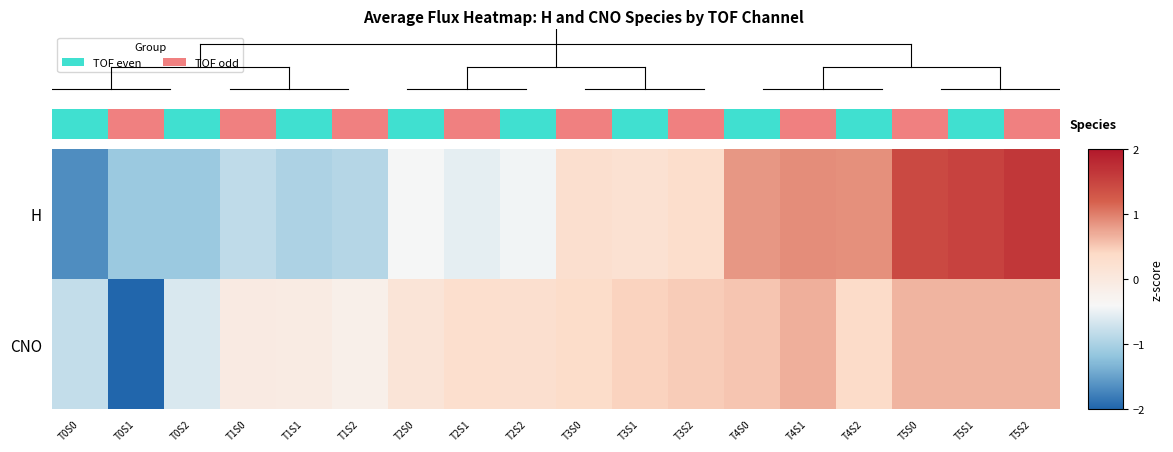

At which category does the chart reach its minimum across all series?

T0S1